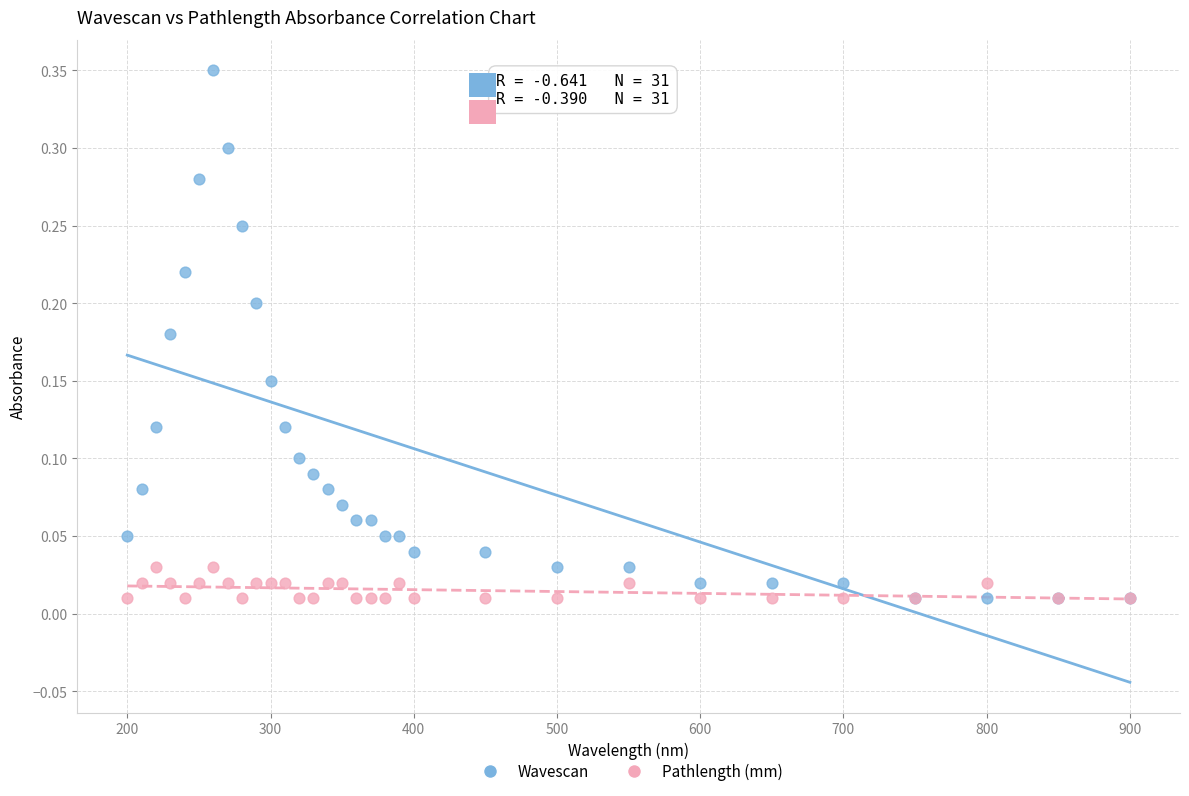

What are all the series names shown in the legend?

Wavescan, Pathlength (mm)